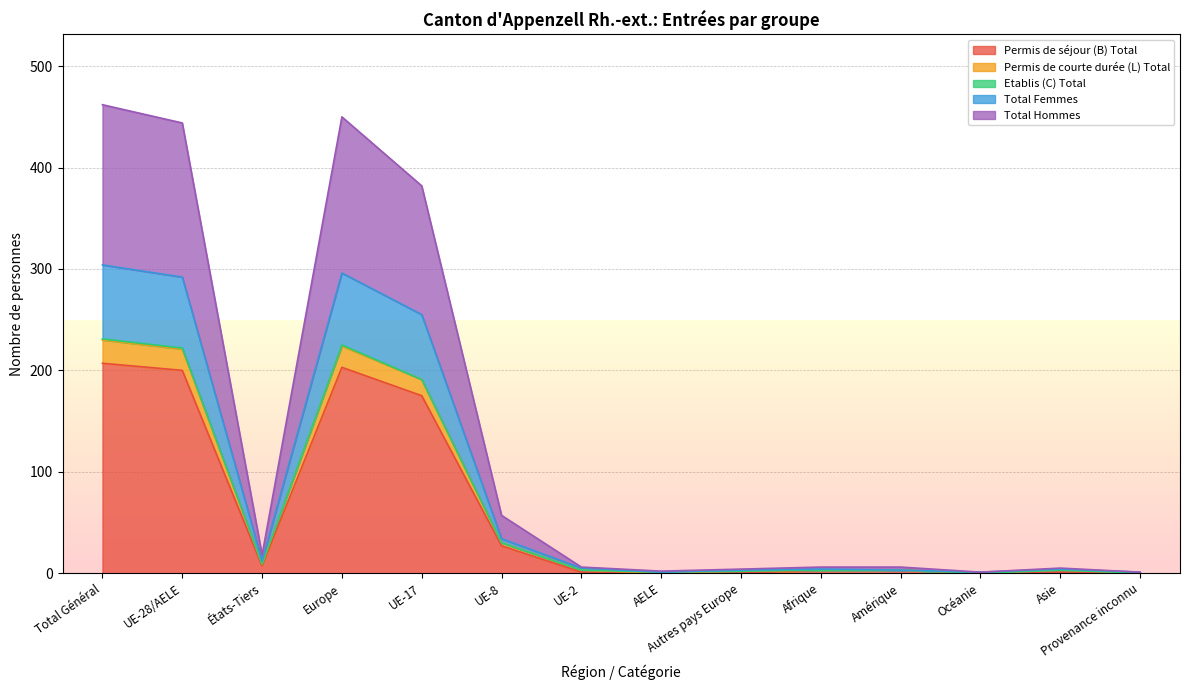

What is the maximum value for Permis de séjour (B) Total?

207